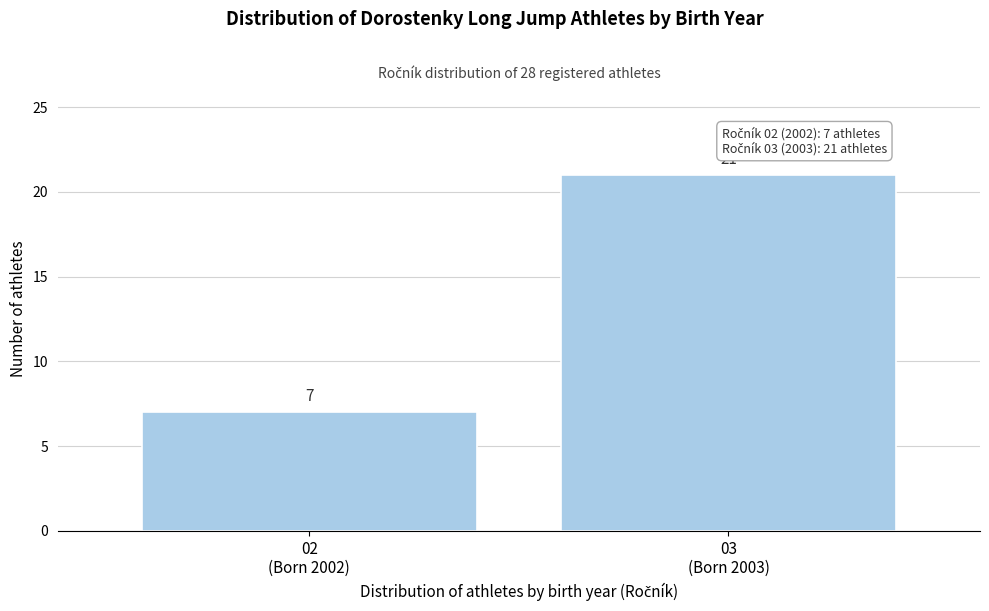

Reading left to right, transcribe all the data shown in this chart.

7	21